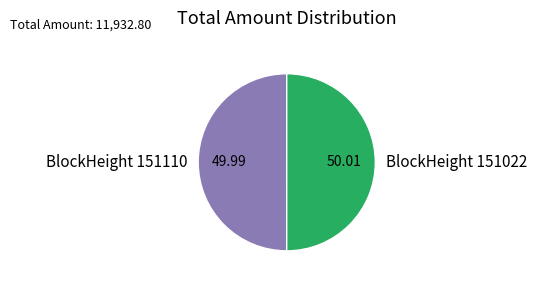

Combined, do BlockHeight 151022 and BlockHeight 151110 account for over 50%?

Yes